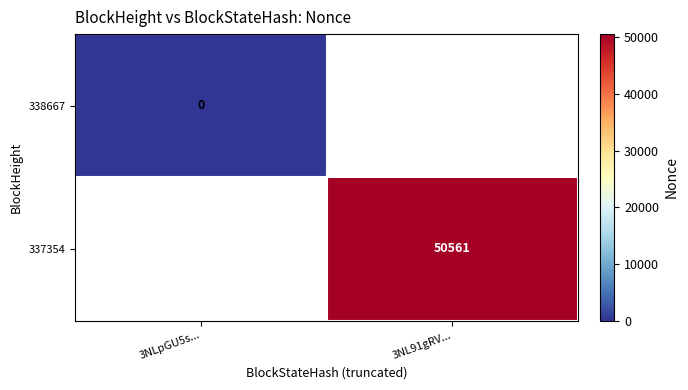

True or false: 337354 has a value of 20294 at 3NL91gRV....

False